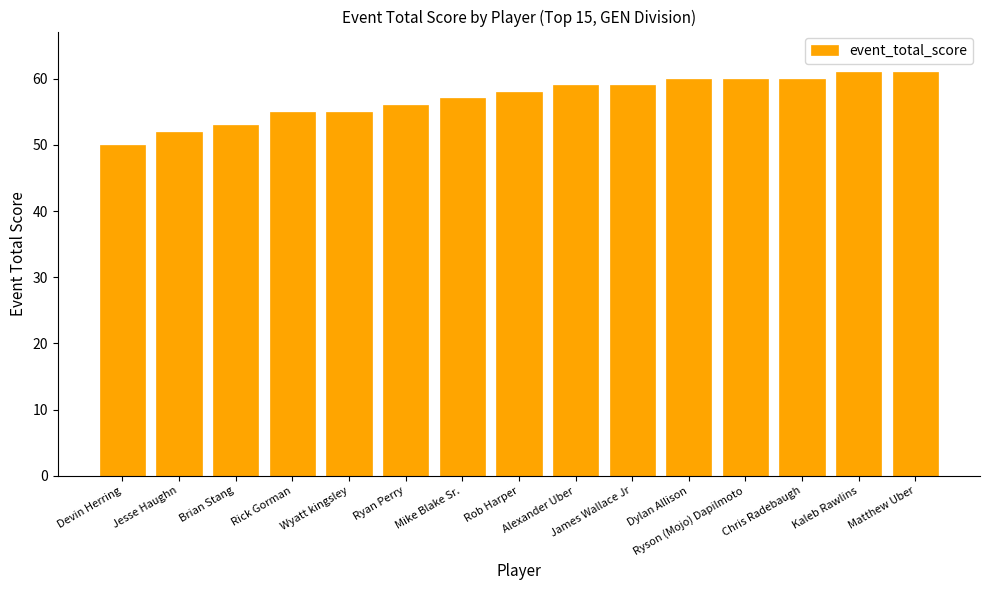

Count the number of data series in this chart.

1